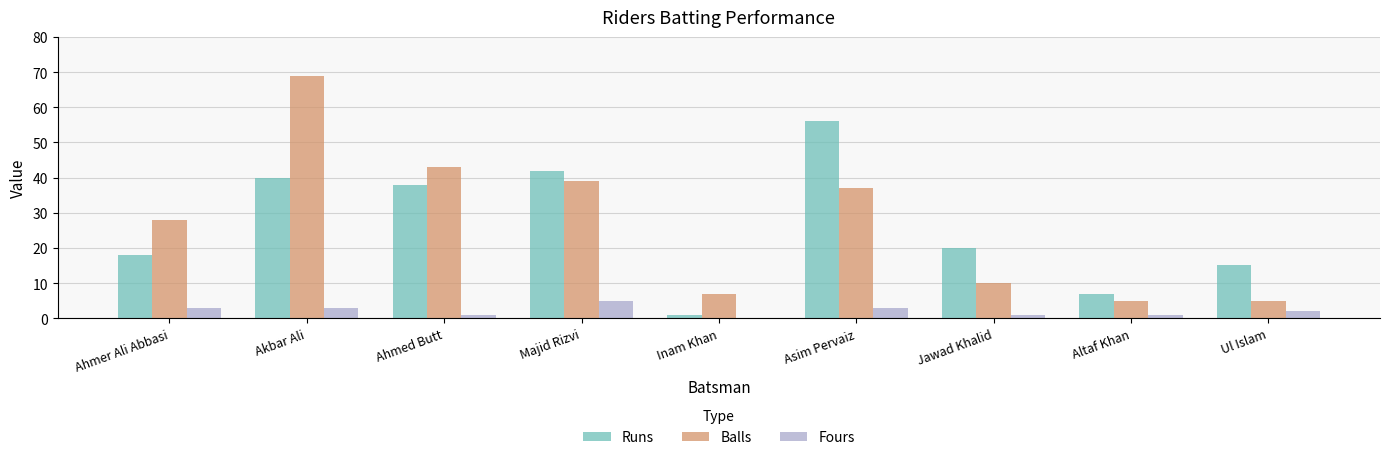

Does the chart contain stacked bars?

No